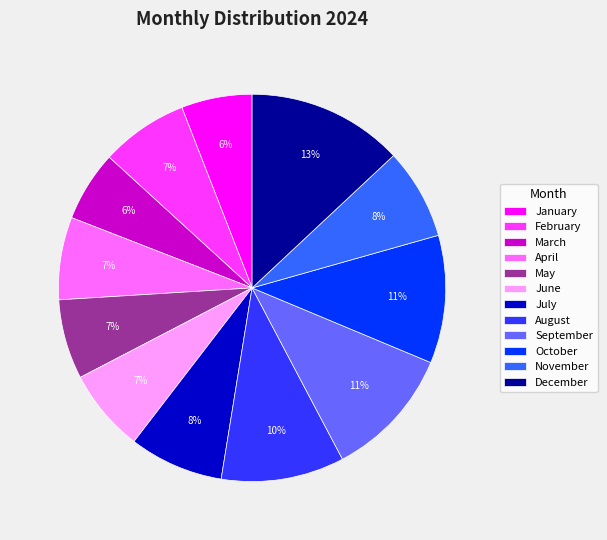

Is there a majority slice in this chart?

No